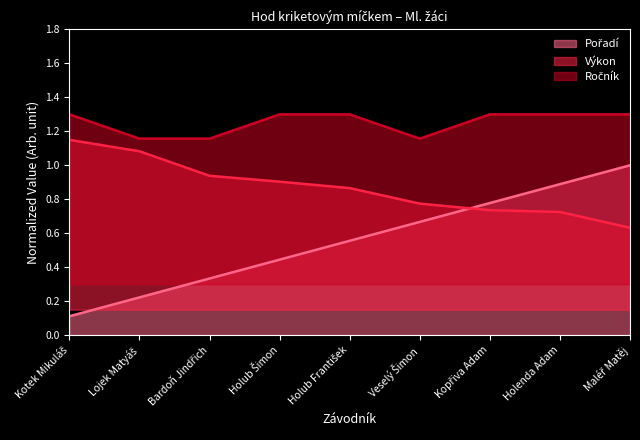

What is the value of the Ročník point at the 7th from the left?

1.3